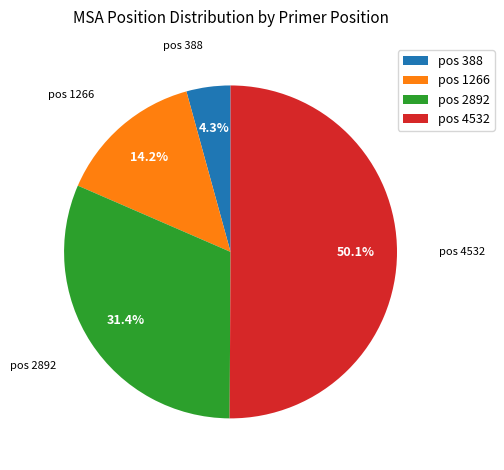

Between pos 4532 and pos 2892, which is larger?

pos 4532